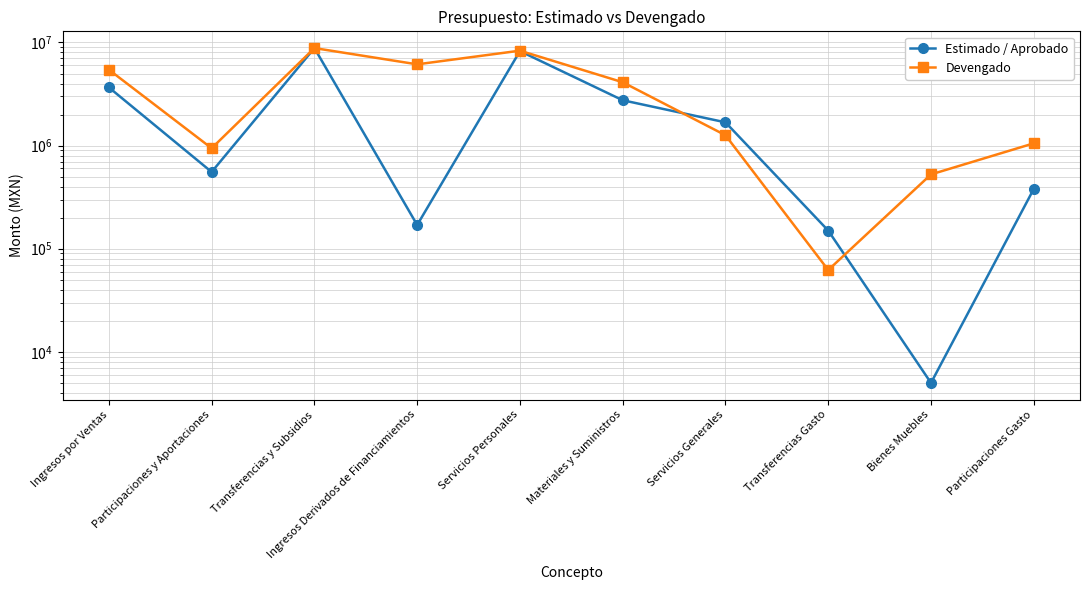

What value does the Devengado series have at Servicios Generales?

1260786.6